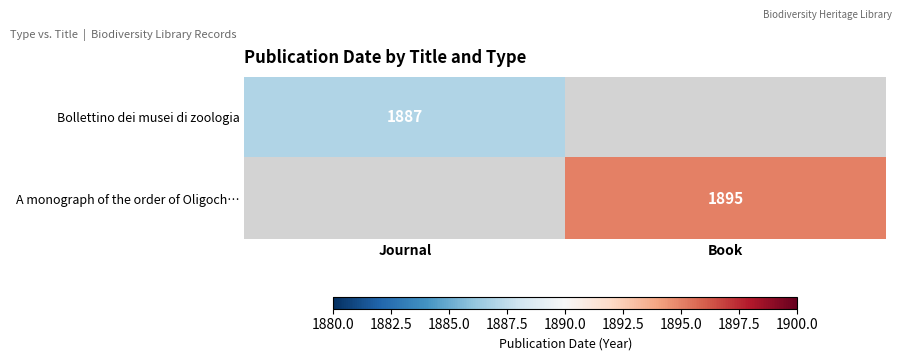

The value of A monograph of the order of Oligoch… at Book is 2758. True or false?

False